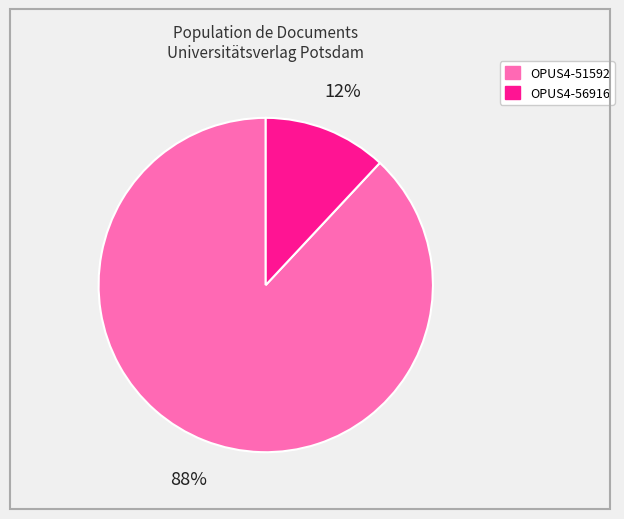

To the nearest percent, what is the difference between the OPUS4-51592 and OPUS4-56916 slice percentages?

76%